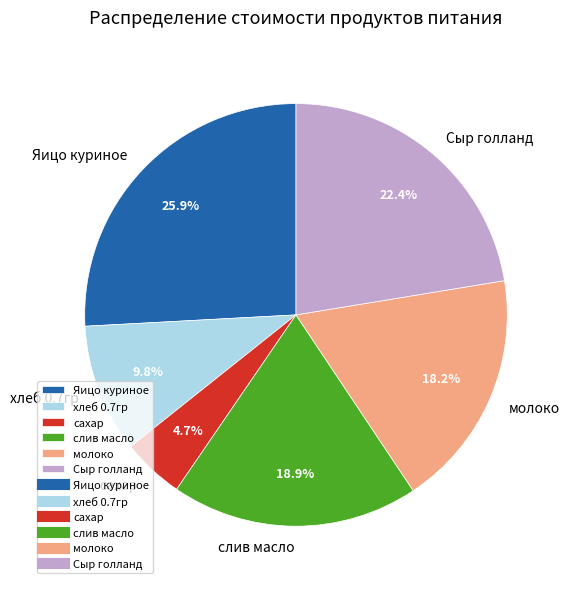

Is the sum of хлеб 0.7гр and молоко greater than half?

No